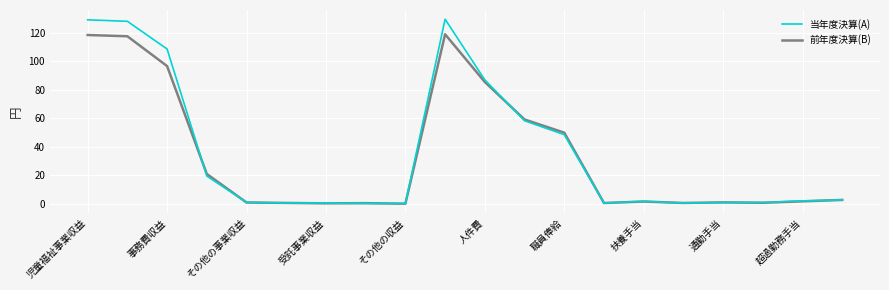

List the series in order of their peak value, lowest first.

前年度決算(B), 当年度決算(A)